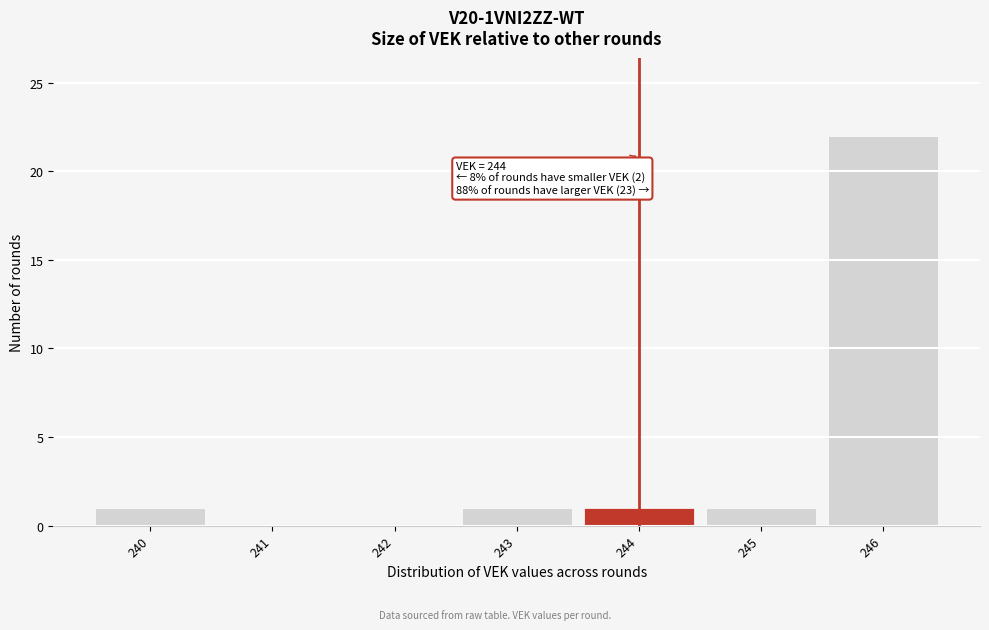

Which range on the x-axis has the tallest bar?

245.5 to 246.5